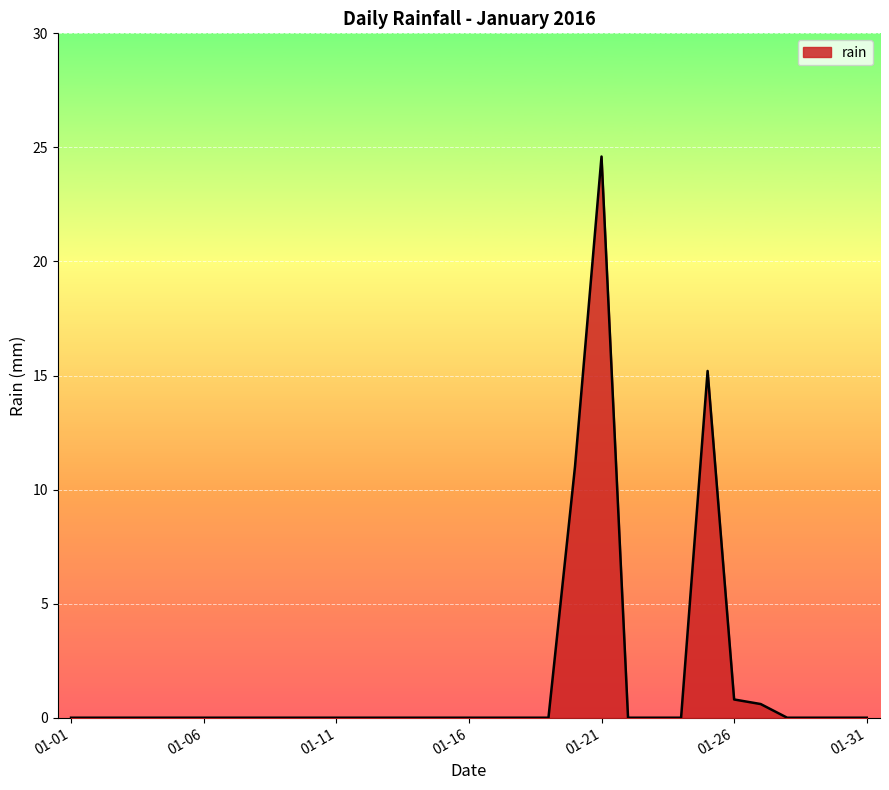

What is the difference between the second highest and second lowest values?

15.2